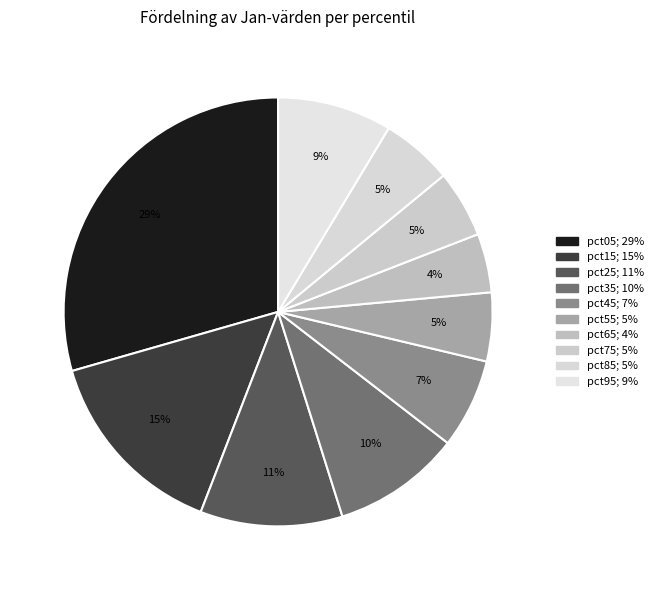

Rank the categories by value from highest to lowest.

pct05, pct15, pct25, pct35, pct95, pct45, pct85, pct55, pct75, pct65